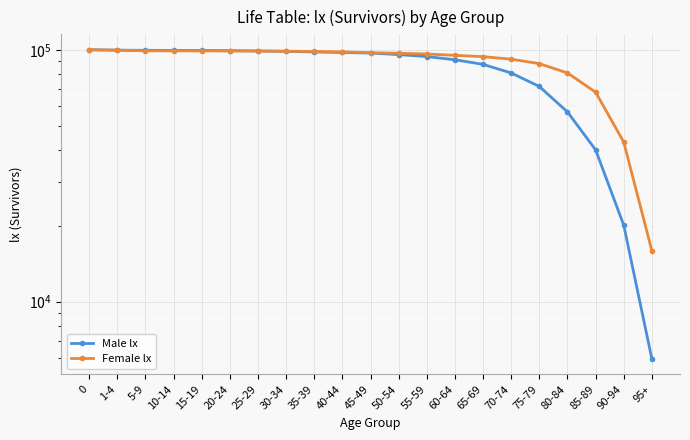

How many data points in Female lx are above 97346?

10